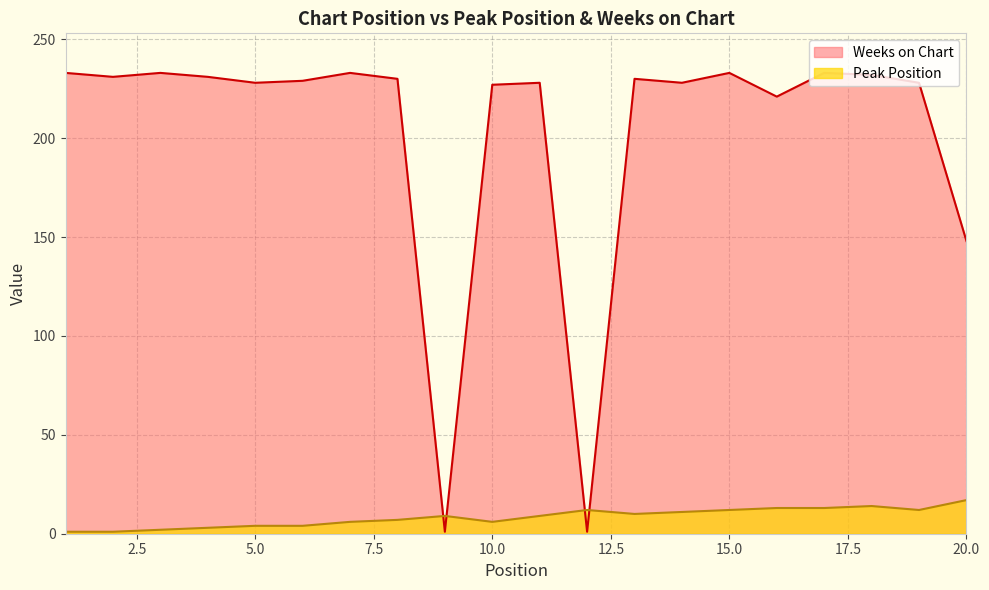

List the series in order of their peak value, lowest first.

Peak Position, Weeks on Chart